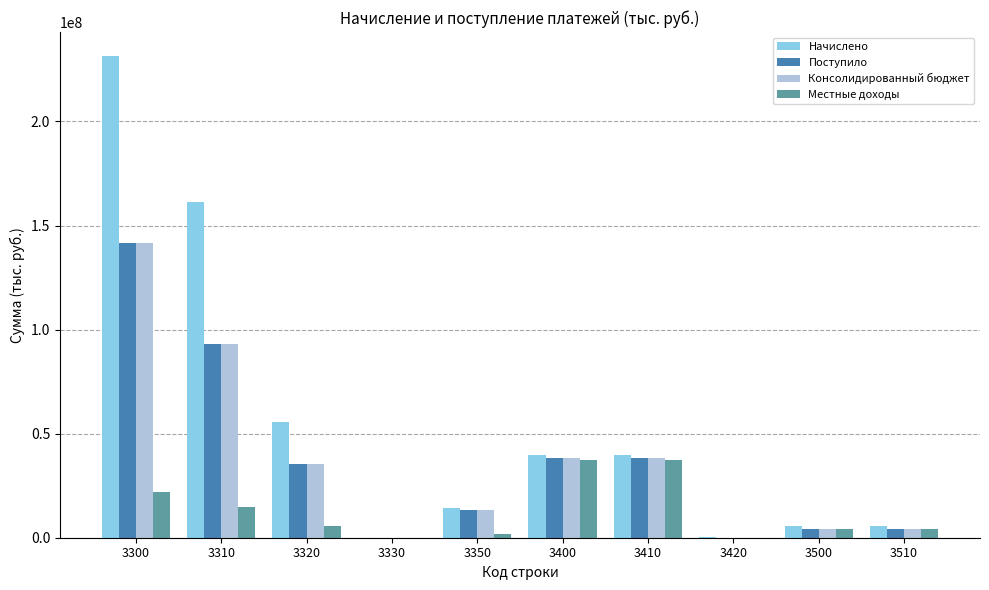

Which series has the largest total across all categories?

Начислено